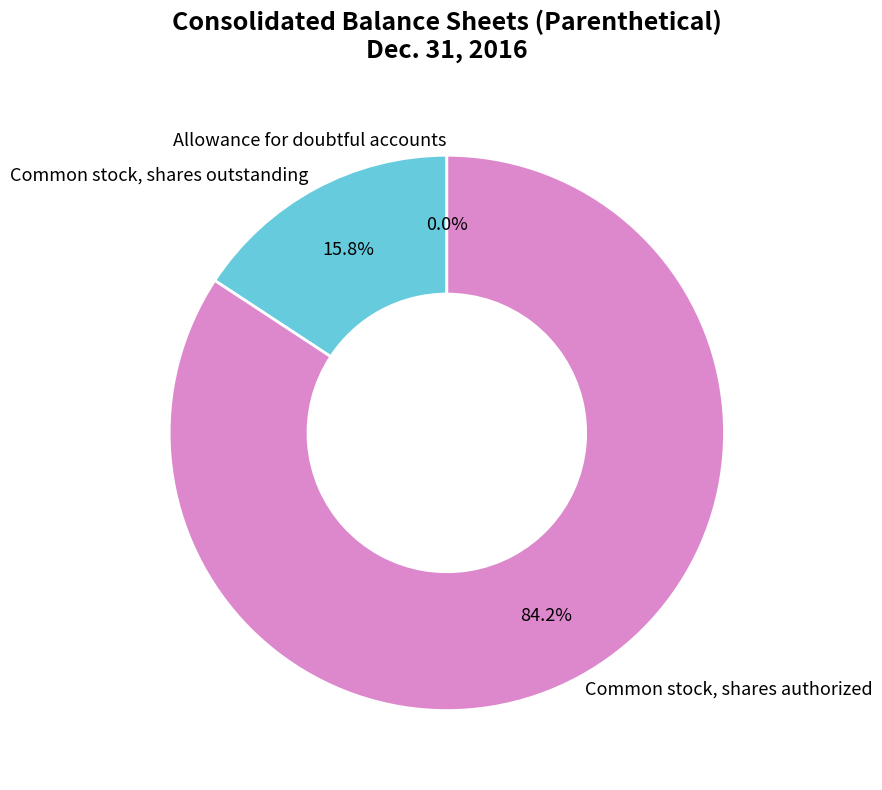

What is the ratio of the value at Common stock, shares authorized to the value at Common stock, shares outstanding?

5.3